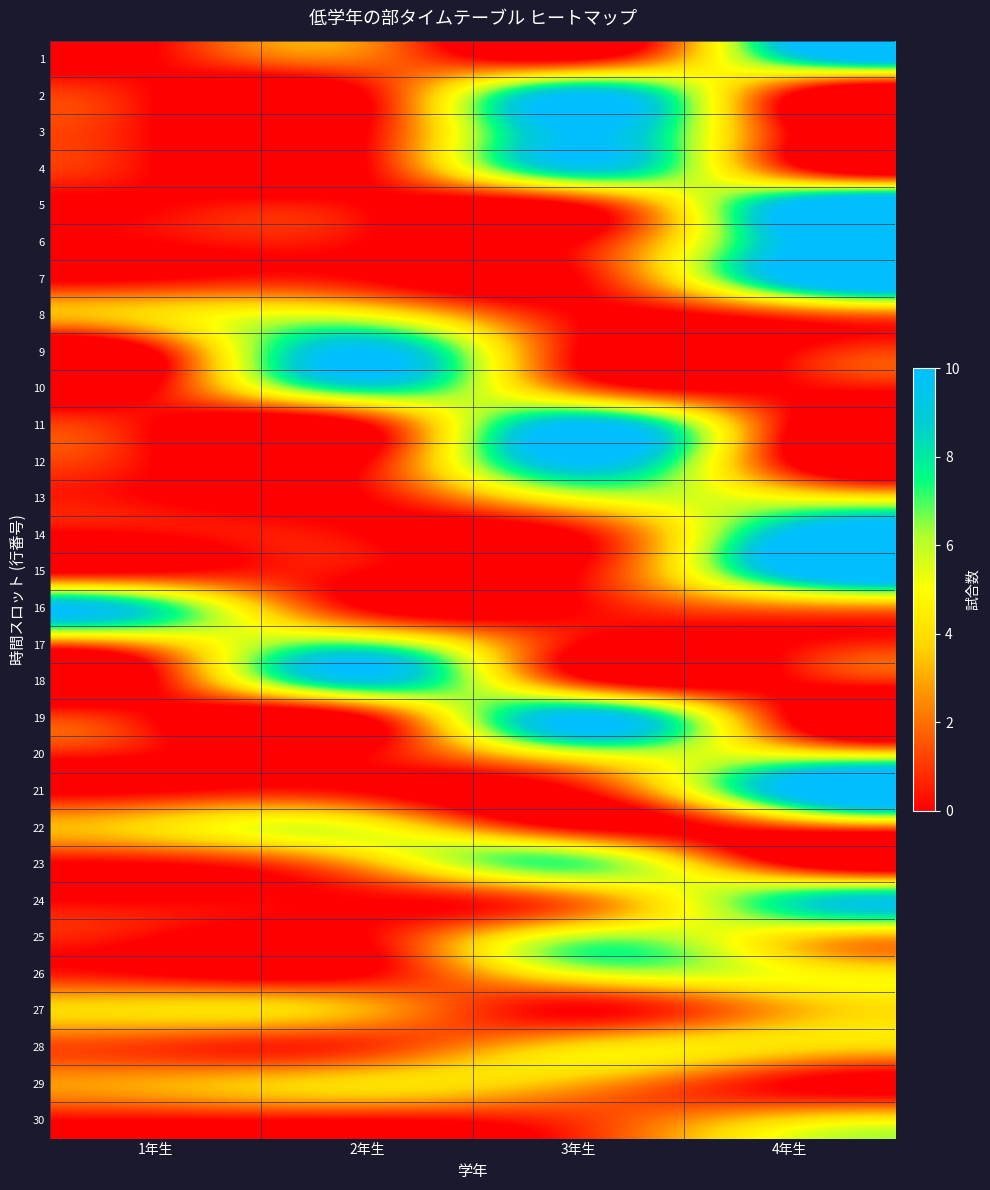

Reading left to right, what are all the values shown in this chart?

1: 1年生=0	2年生=2	3年生=0	4年生=8
2: 1年生=0	2年生=0	3年生=10	4年生=0
3: 1年生=0	2年生=0	3年生=10	4年生=0
4: 1年生=0	2年生=0	3年生=9	4年生=1
5: 1年生=0	2年生=0	3年生=0	4年生=10
6: 1年生=0	2年生=0	3年生=0	4年生=10
7: 1年生=0	2年生=0	3年生=0	4年生=10
8: 1年生=4	2年生=5	3年生=0	4年生=1
9: 1年生=0	2年生=10	3年生=0	4年生=0
10: 1年生=0	2年生=8	3年生=2	4年生=0
11: 1年生=0	2年生=0	3年生=10	4年生=0
12: 1年生=0	2年生=0	3年生=10	4年生=0
13: 1年生=0	2年生=0	3年生=5	4年生=5
14: 1年生=0	2年生=0	3年生=0	4年生=10
15: 1年生=0	2年生=0	3年生=0	4年生=10
16: 1年生=8	2年生=0	3年生=0	4年生=2
17: 1年生=3	2年生=7	3年生=0	4年生=0
18: 1年生=0	2年生=9	3年生=1	4年生=0
19: 1年生=0	2年生=0	3年生=10	4年生=0
20: 1年生=0	2年生=0	3年生=5	4年生=5
21: 1年生=0	2年生=0	3年生=0	4年生=10
22: 1年生=4	2年生=5	3年生=0	4年生=1
23: 1年生=0	2年生=3	3年生=7	4年生=0
24: 1年生=0	2年生=0	3年生=2	4年生=8
25: 1年生=0	2年生=0	3年生=6	4年生=4
26: 1年生=0	2年生=0	3年生=5	4年生=5
27: 1年生=4	2年生=3	3年生=0	4年生=3
28: 1年生=1	2年生=1	3年生=4	4年生=4
29: 1年生=3	2年生=4	3年生=3	4年生=0
30: 1年生=0	2年生=0	3年生=1	4年生=4